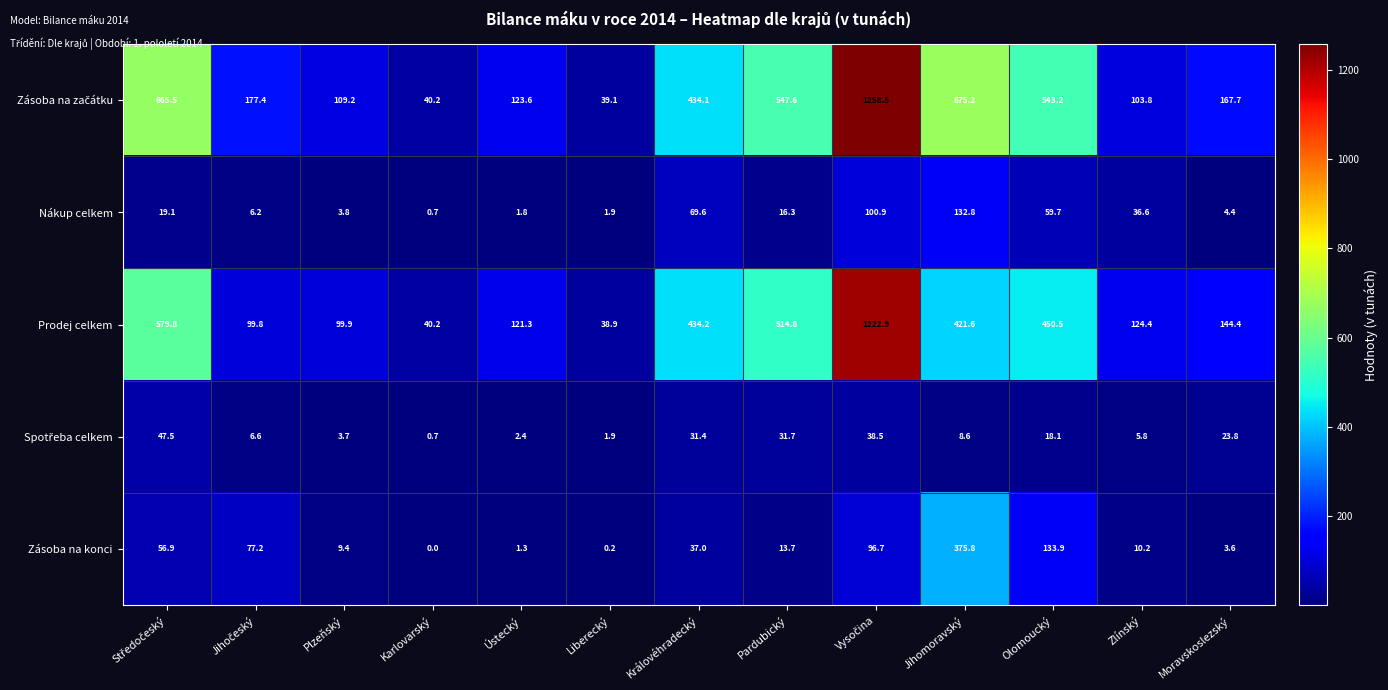

What is the difference between the highest and lowest values at Moravskoslezský?

164.1